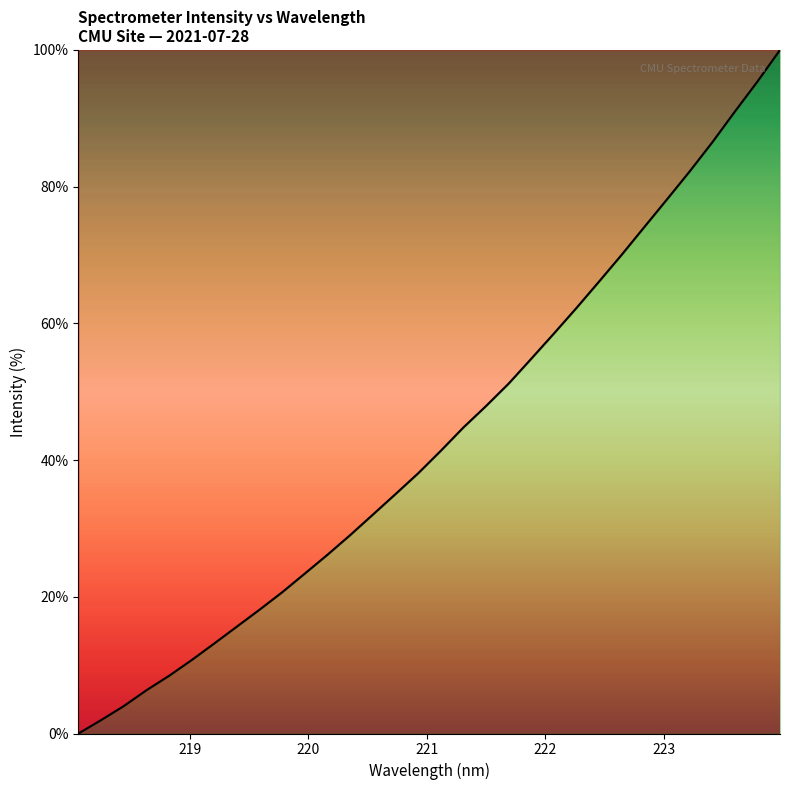

How many values exceed 41?

16